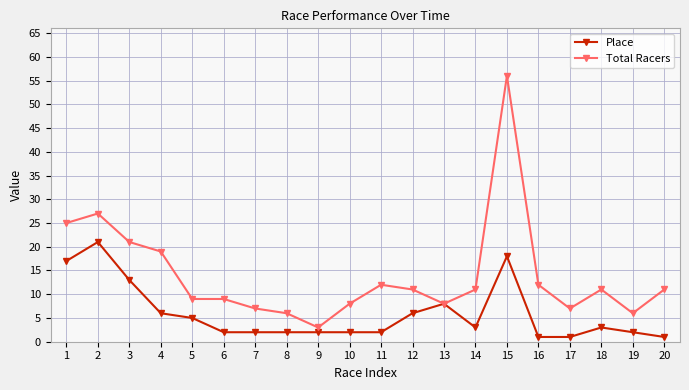

Which category has the highest value across all series?

15